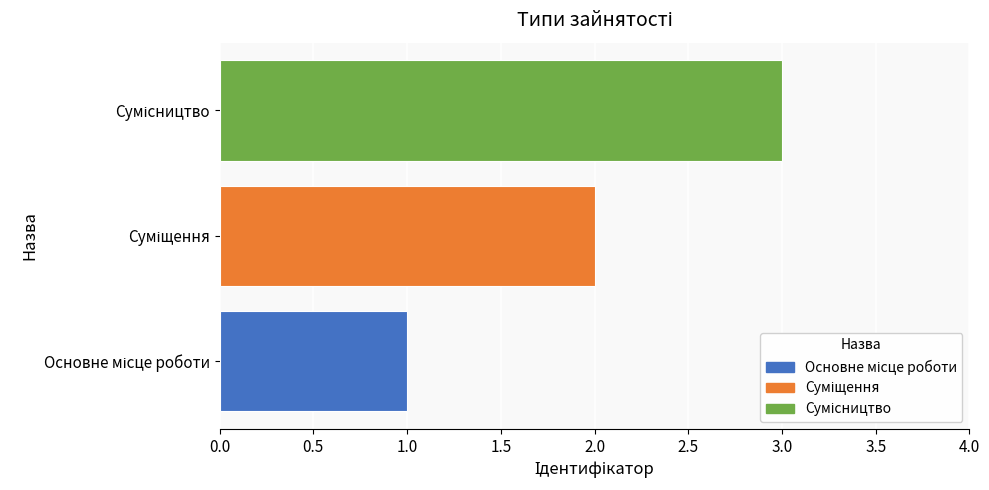

What is the sum of all values?

6